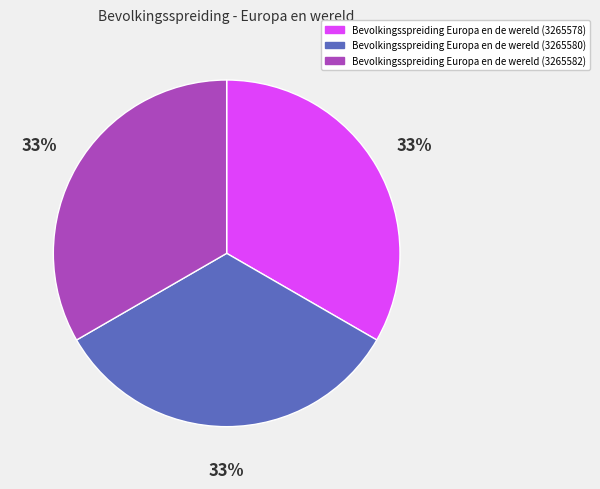

Does Bevolkingsspreiding Europa en de wereld (3265582) represent more than half of the total?

No